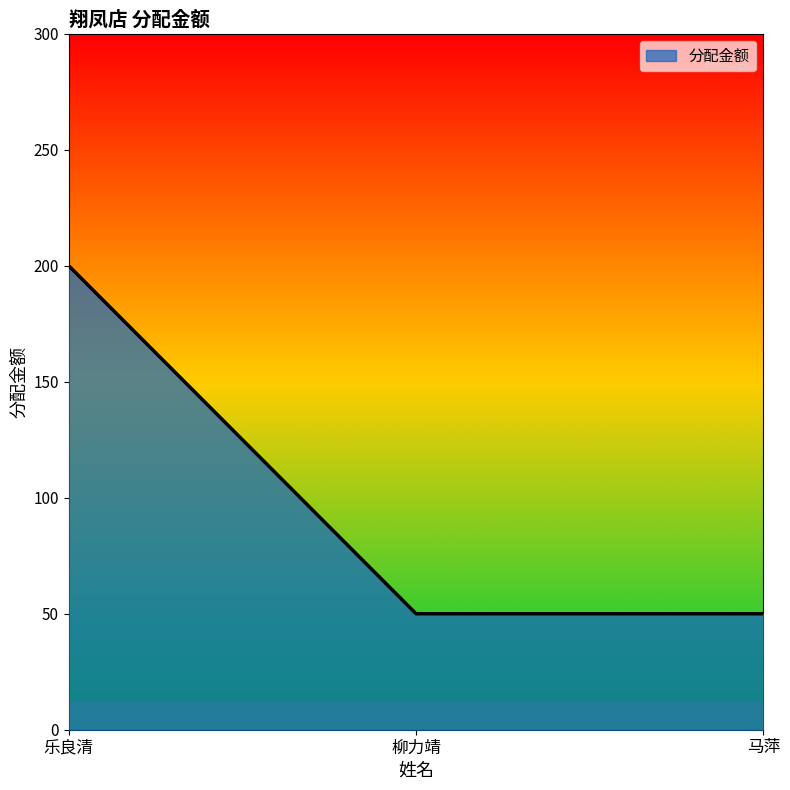

What is the ratio of the value at 乐良清 to the value at 马萍?

4.0